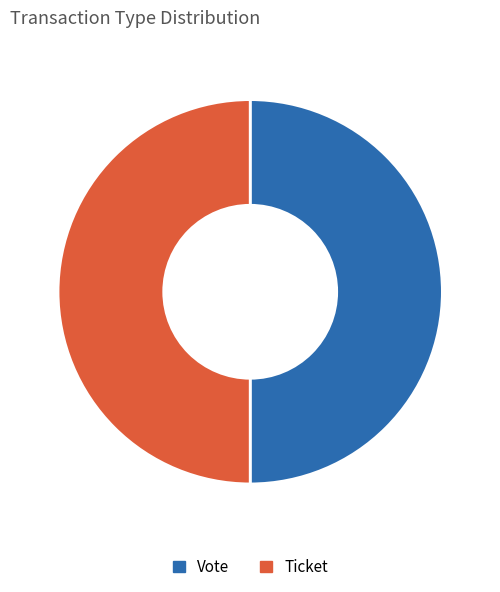

Is the sum of Vote and Ticket greater than half?

Yes